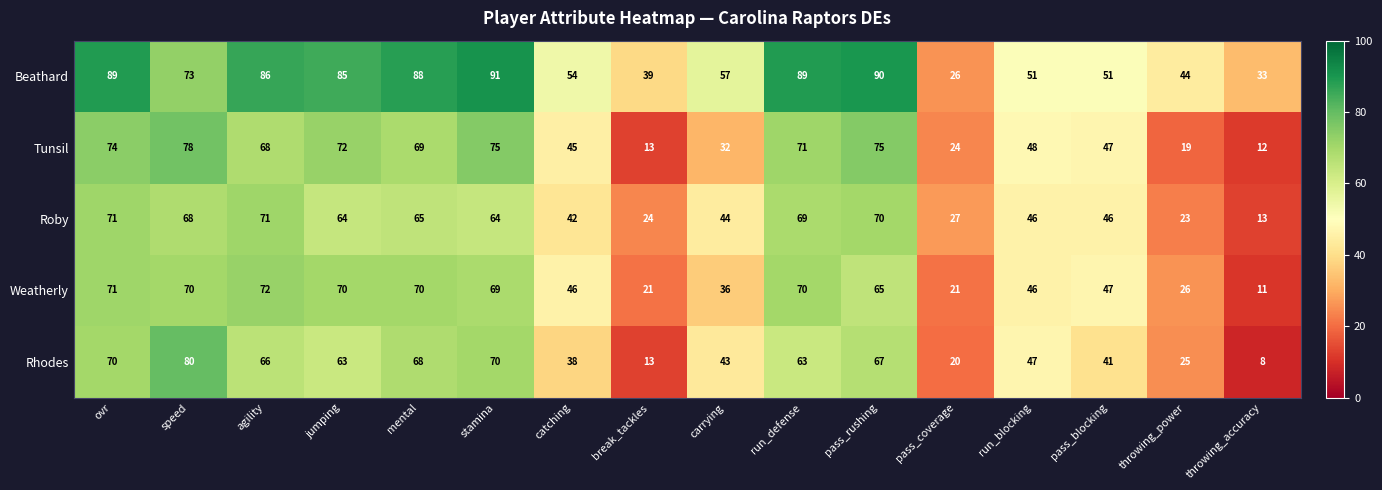

At carrying, list the series in order from largest to smallest.

Beathard, Roby, Rhodes, Weatherly, Tunsil